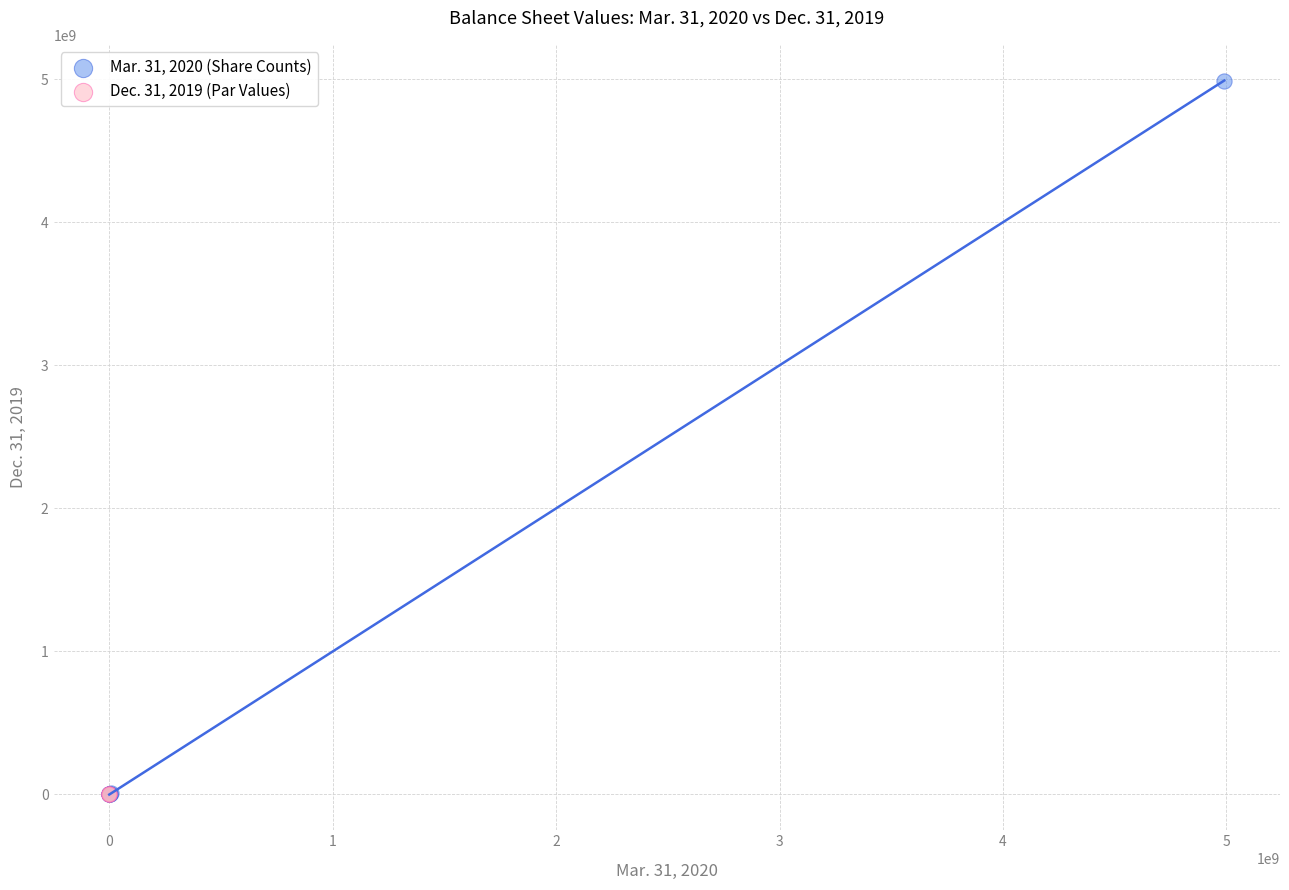

Which series reaches the maximum Y coordinate?

Mar. 31, 2020 (Share Counts)